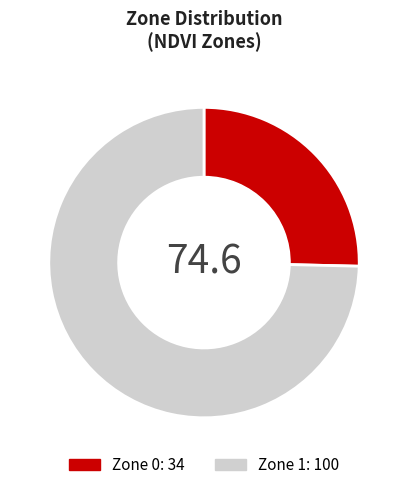

The Zone 0 slice represents 17% of the pie. True or false?

False